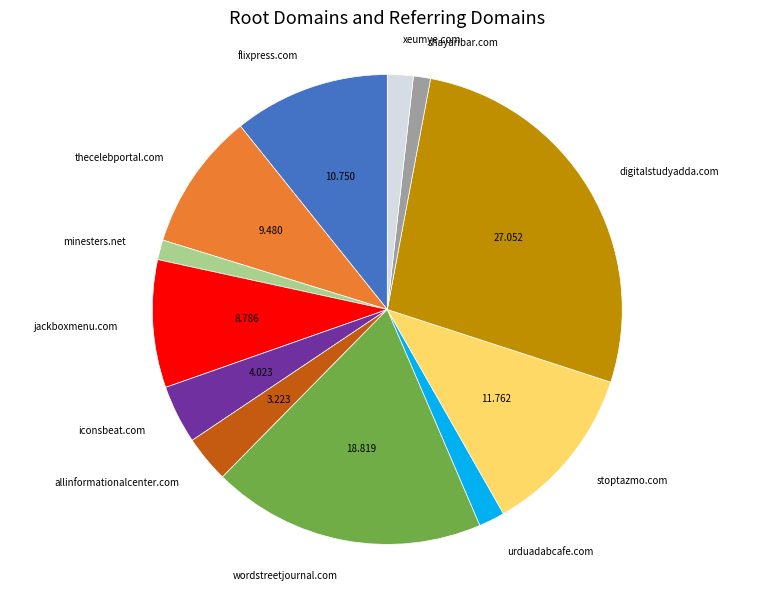

Is there a majority slice in this chart?

No